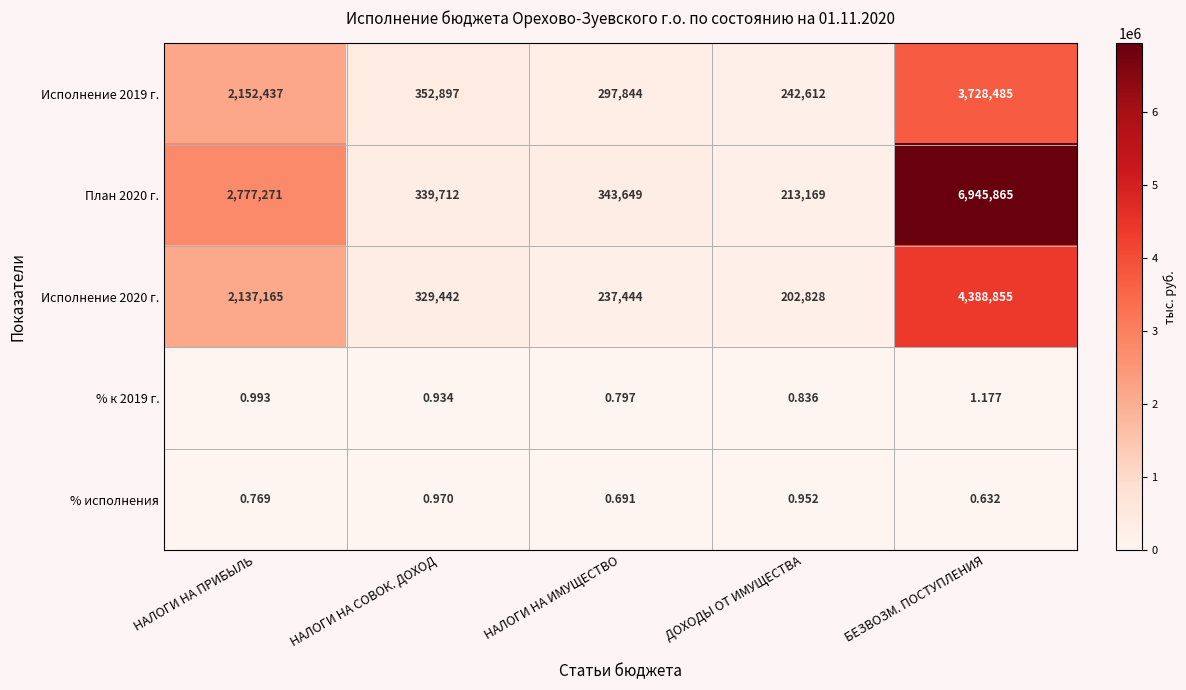

Rank the series by their maximum value, from lowest to highest.

% исполнения, % к 2019 г., Исполнение 2019 г., Исполнение 2020 г., План 2020 г.